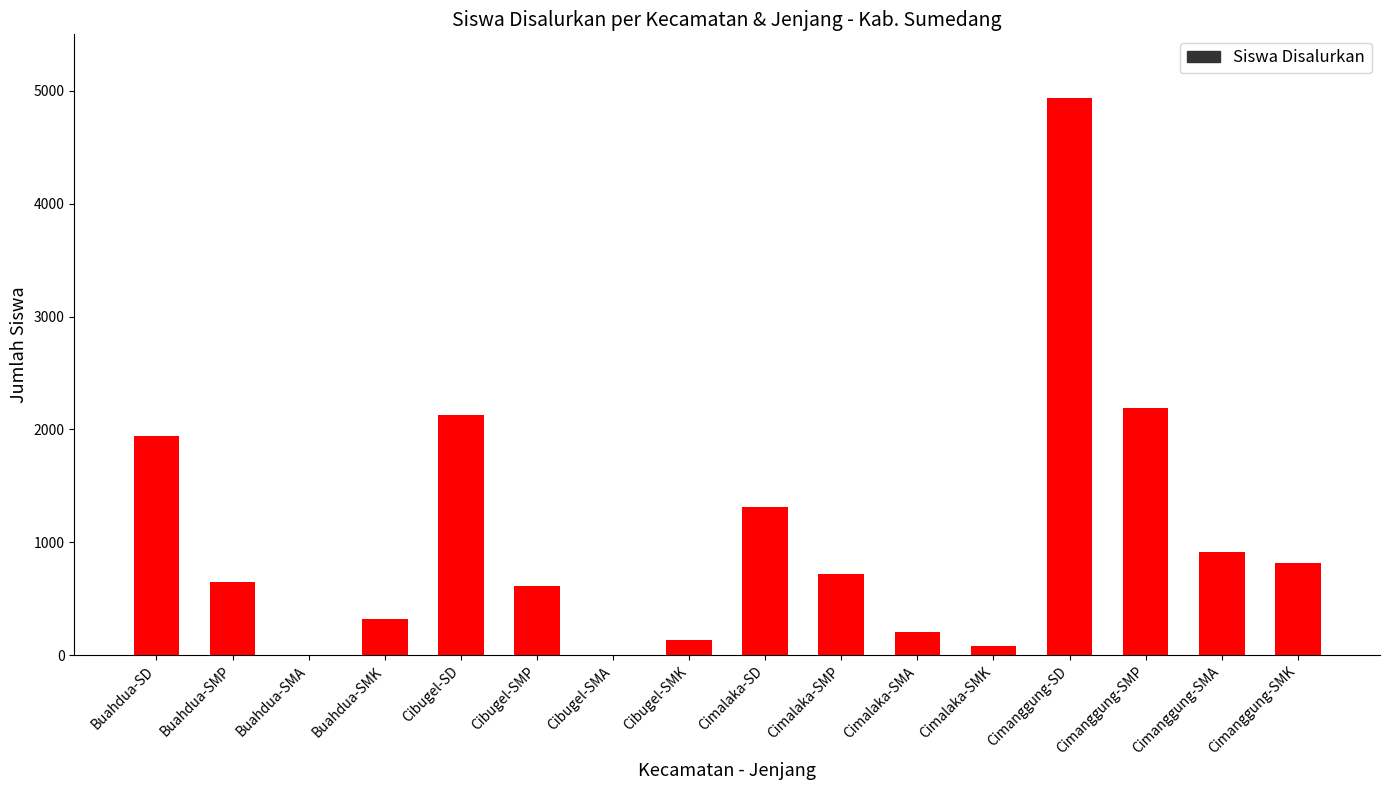

What is the difference between the values at Cimalaka-SD and Cibugel-SMK?

1174